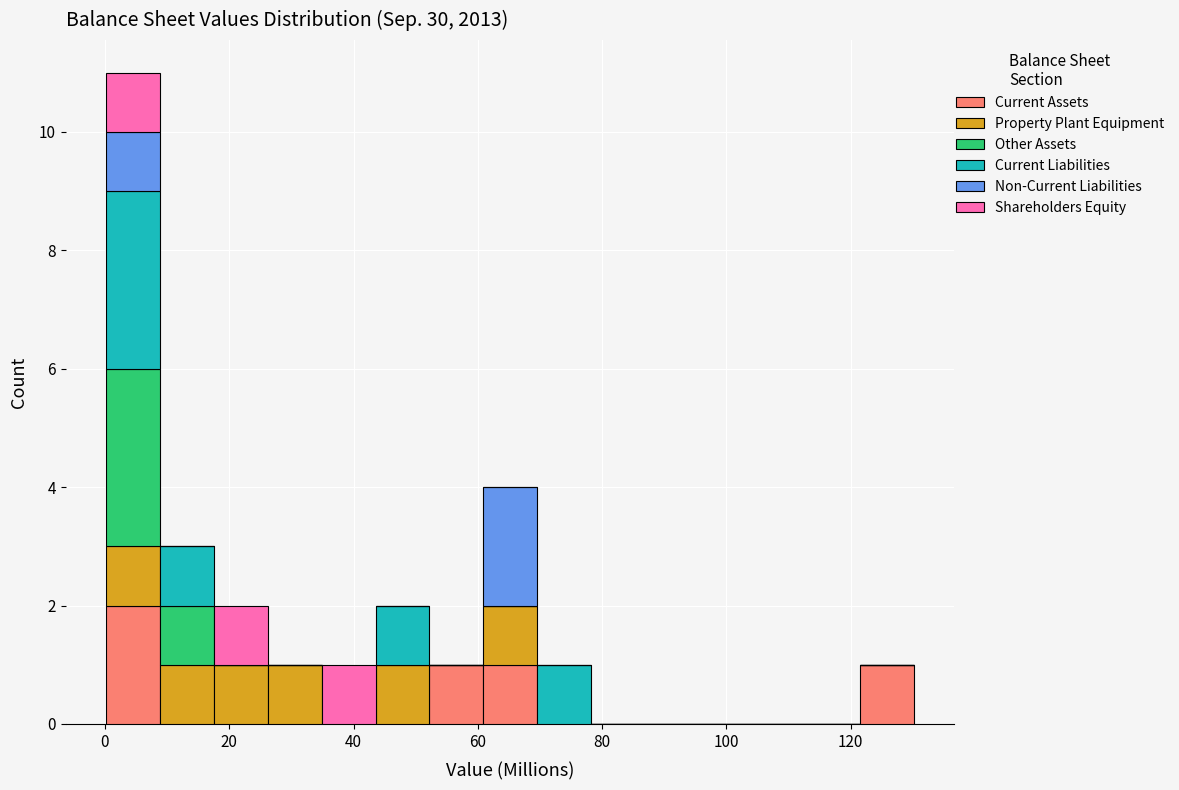

Which range on the x-axis has the tallest stacked bar (by total height)?

0 to 8